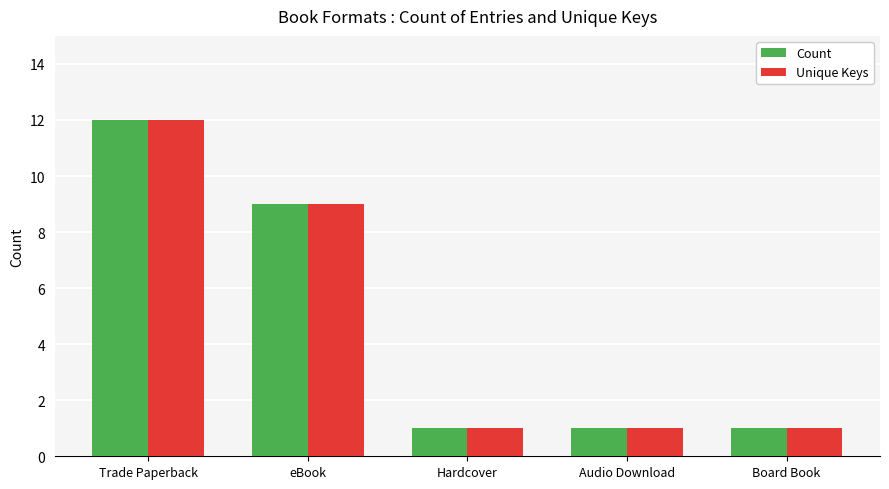

The Unique Keys series shows 1 at Audio Download. True or false?

True